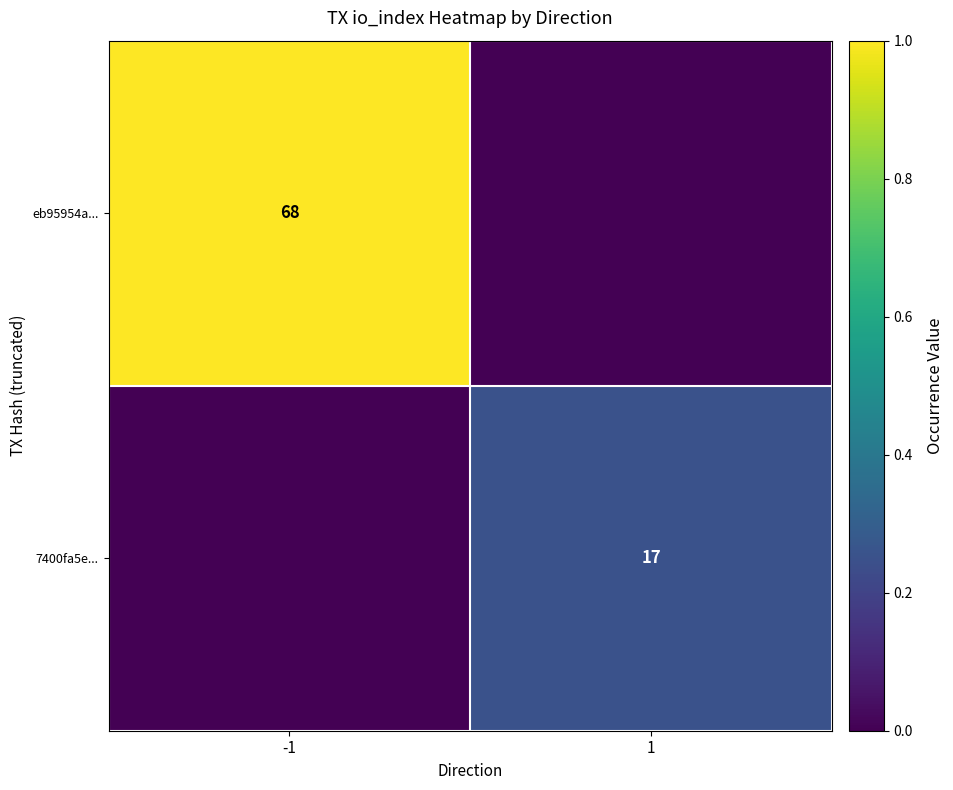

The value of 7400fa5e... at 1 is 0.4. True or false?

False